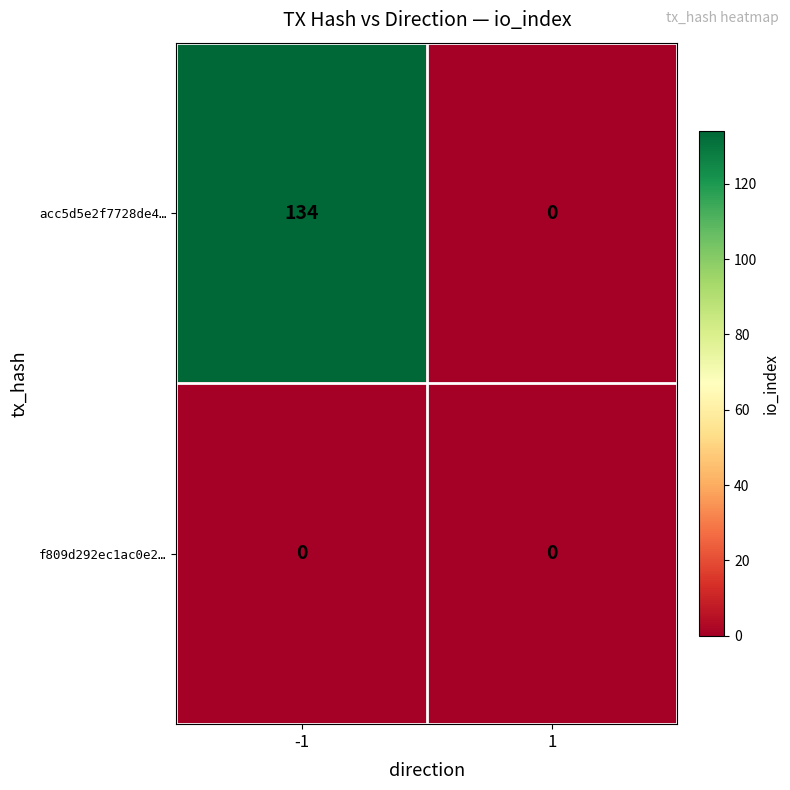

Is the value of acc5d5e2f7728de4… at -1 greater than the value of f809d292ec1ac0e2… at 1?

Yes